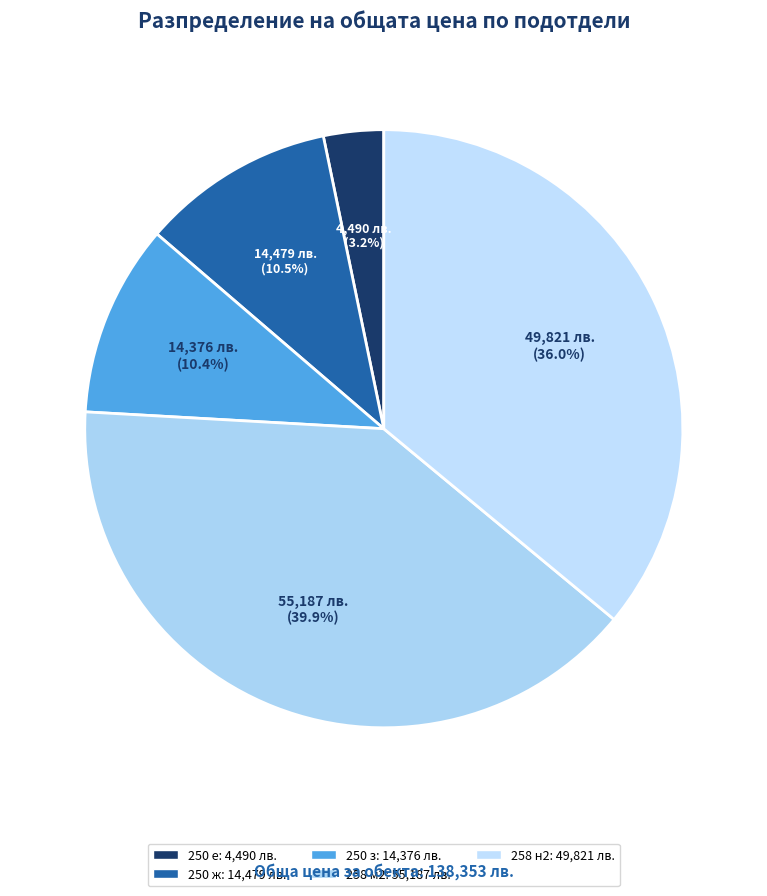

What is the ratio of the value at 250 e to the value at 250 ж?

0.3